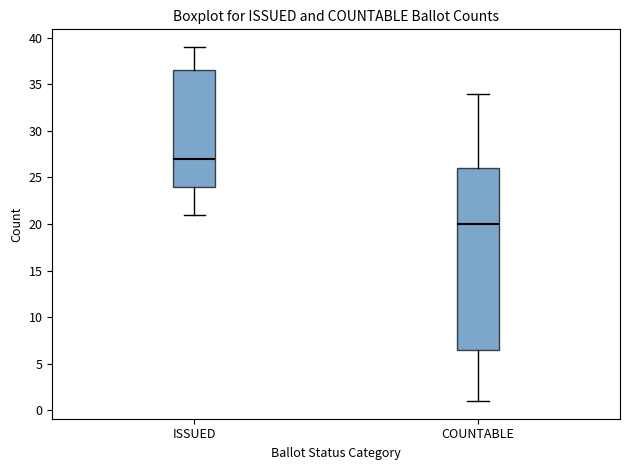

Which box is the tallest, from its lower edge to its upper edge?

COUNTABLE